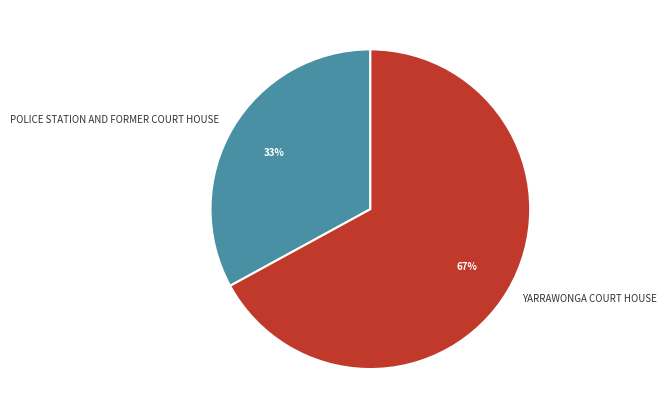

To the nearest percent, what is the difference between the largest and smallest slice percentages?

34%